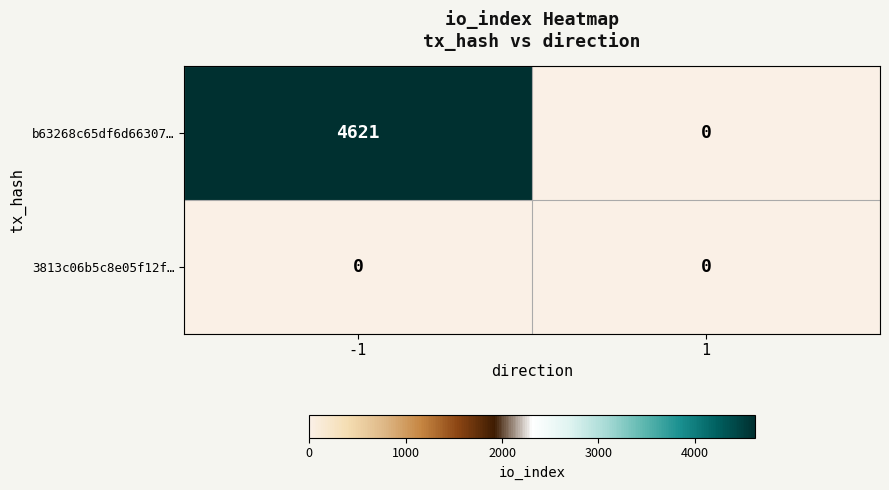

Reading left to right, transcribe all the data shown in this chart.

b63268c65df6d66307…: -1=4621	1=0
3813c06b5c8e05f12f…: -1=0	1=0